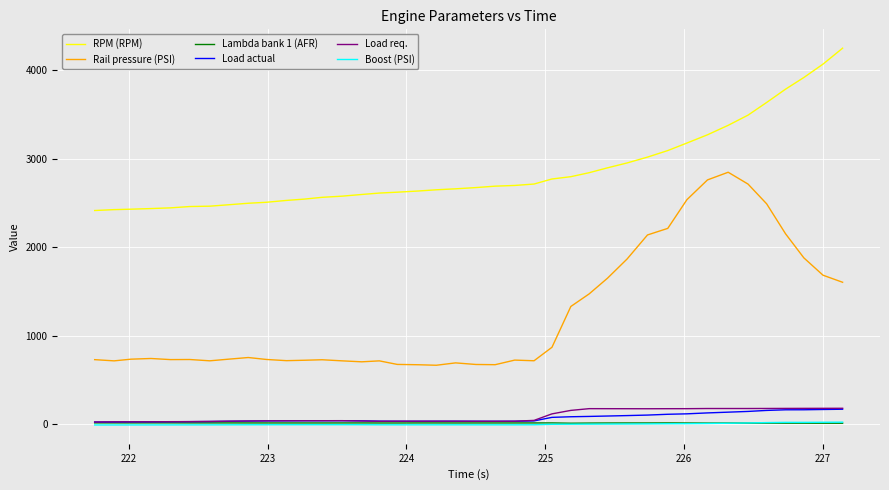

What is the highest value of the RPM (RPM) series?

4247.0